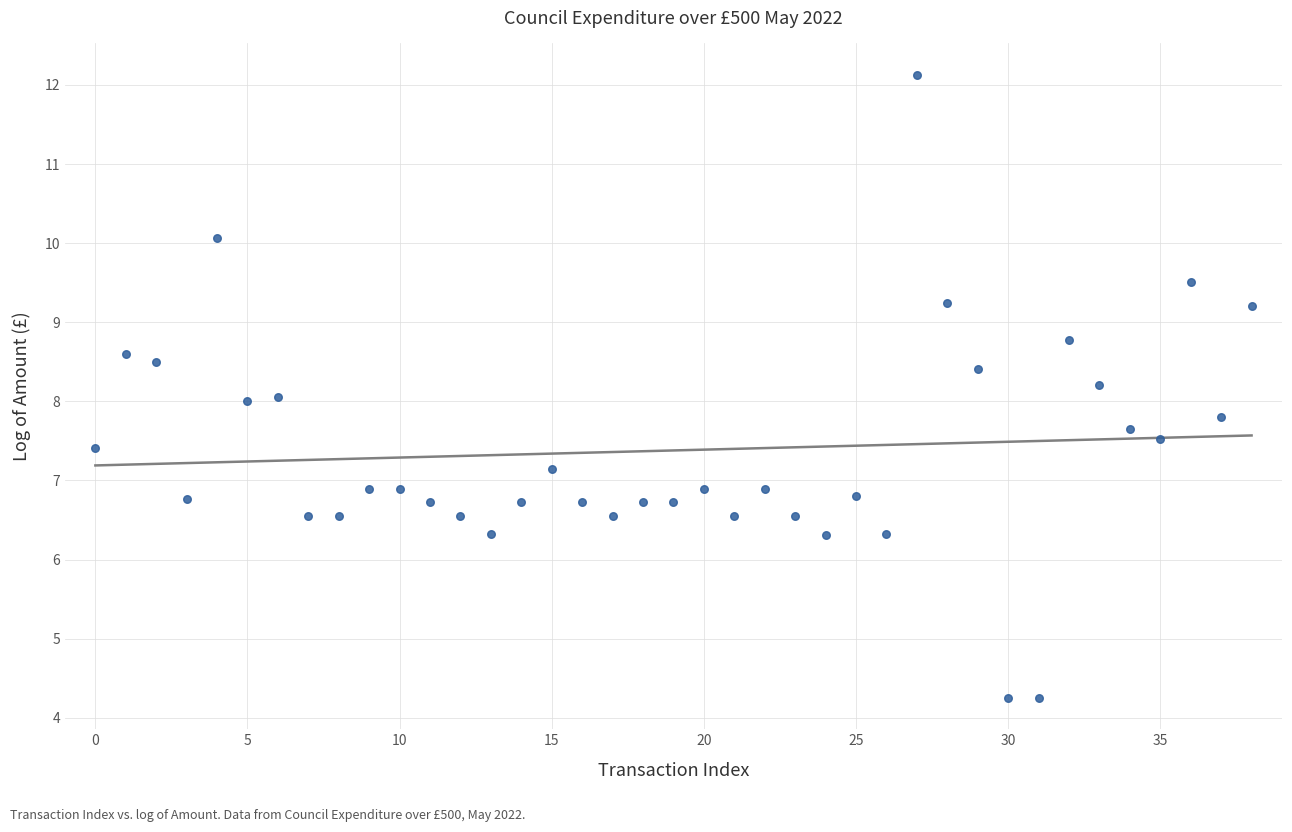

What is the range of Y values (max minus min)?

7.9